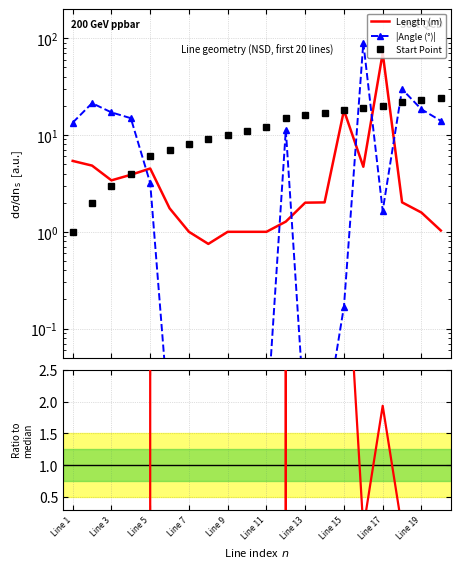

Does the chart have visible grid lines?

Yes